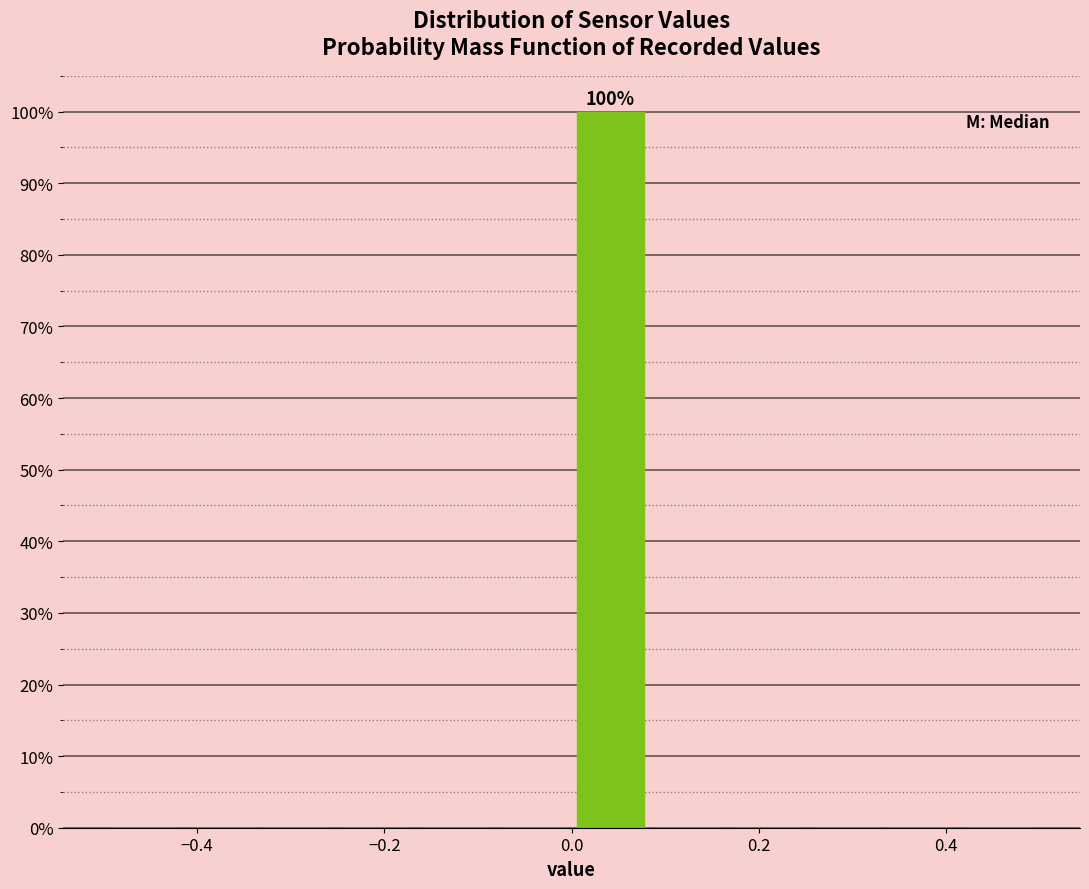

Which range on the x-axis has the tallest bar?

0.00 to 0.08